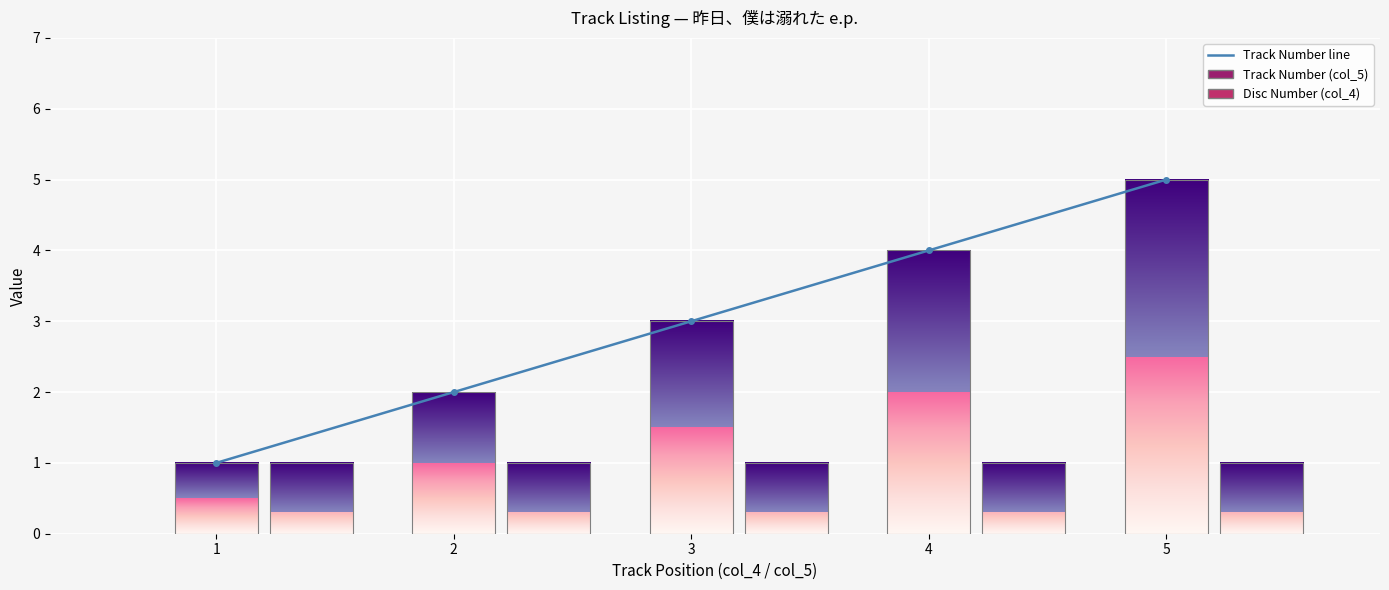

The chart shows a value of 4 at 3. True or false?

False